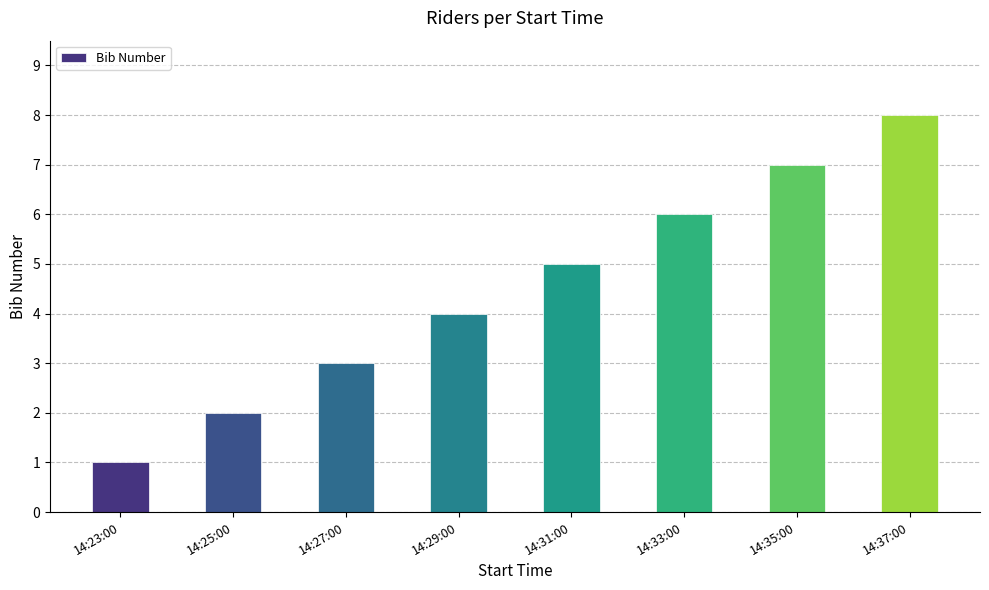

How many bars are there in total?

8